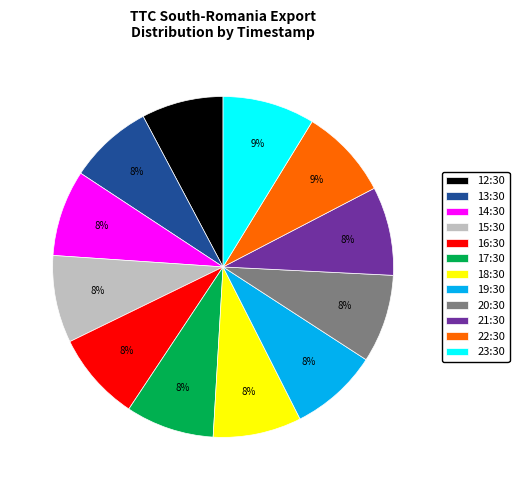

What is the ratio of the value at 19:30 to the value at 16:30?

1.0